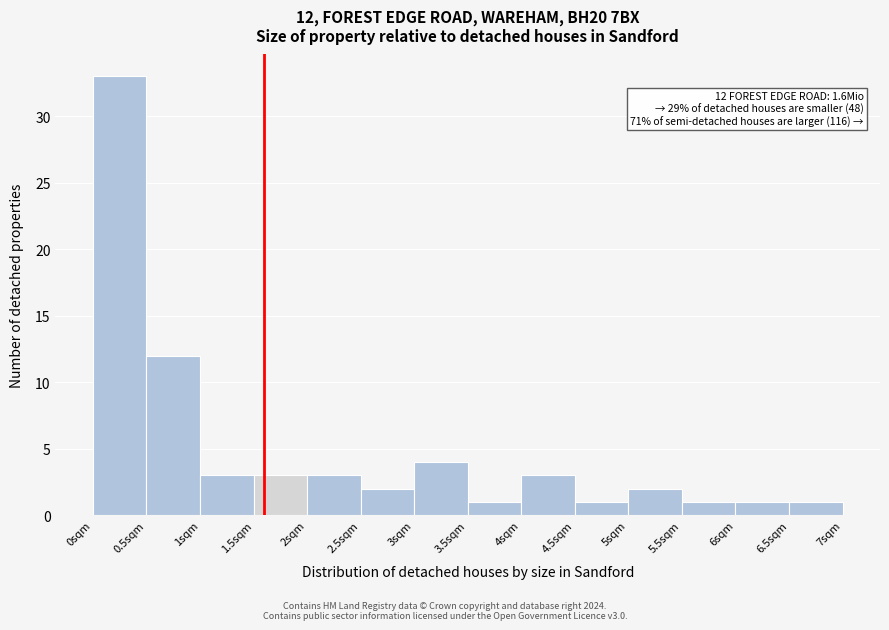

Over which range of the x-axis is the bar tallest?

0.0 to 0.5